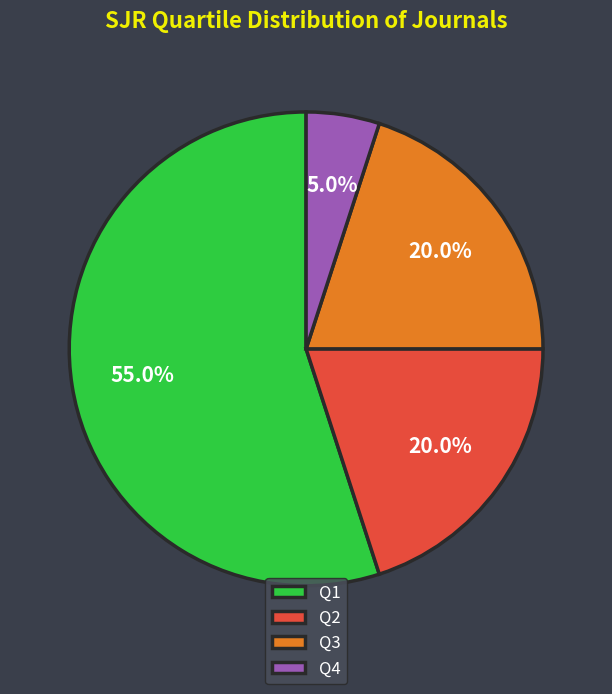

Count the number of slices in the pie.

4